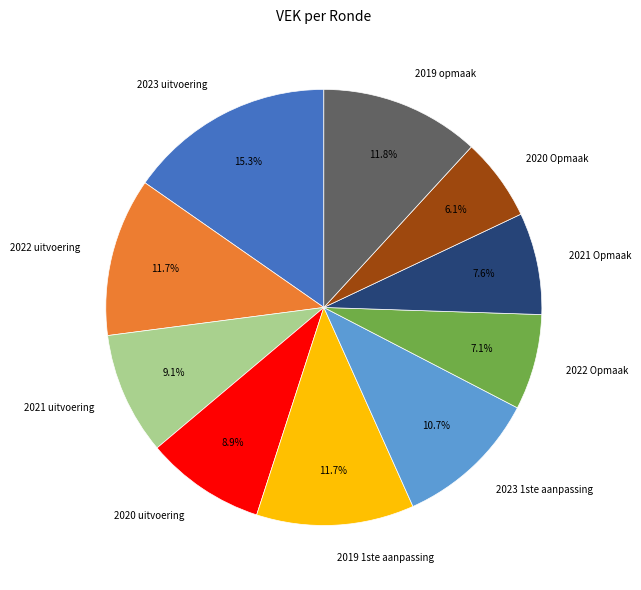

Is there any slice that represents more than half of the pie?

No